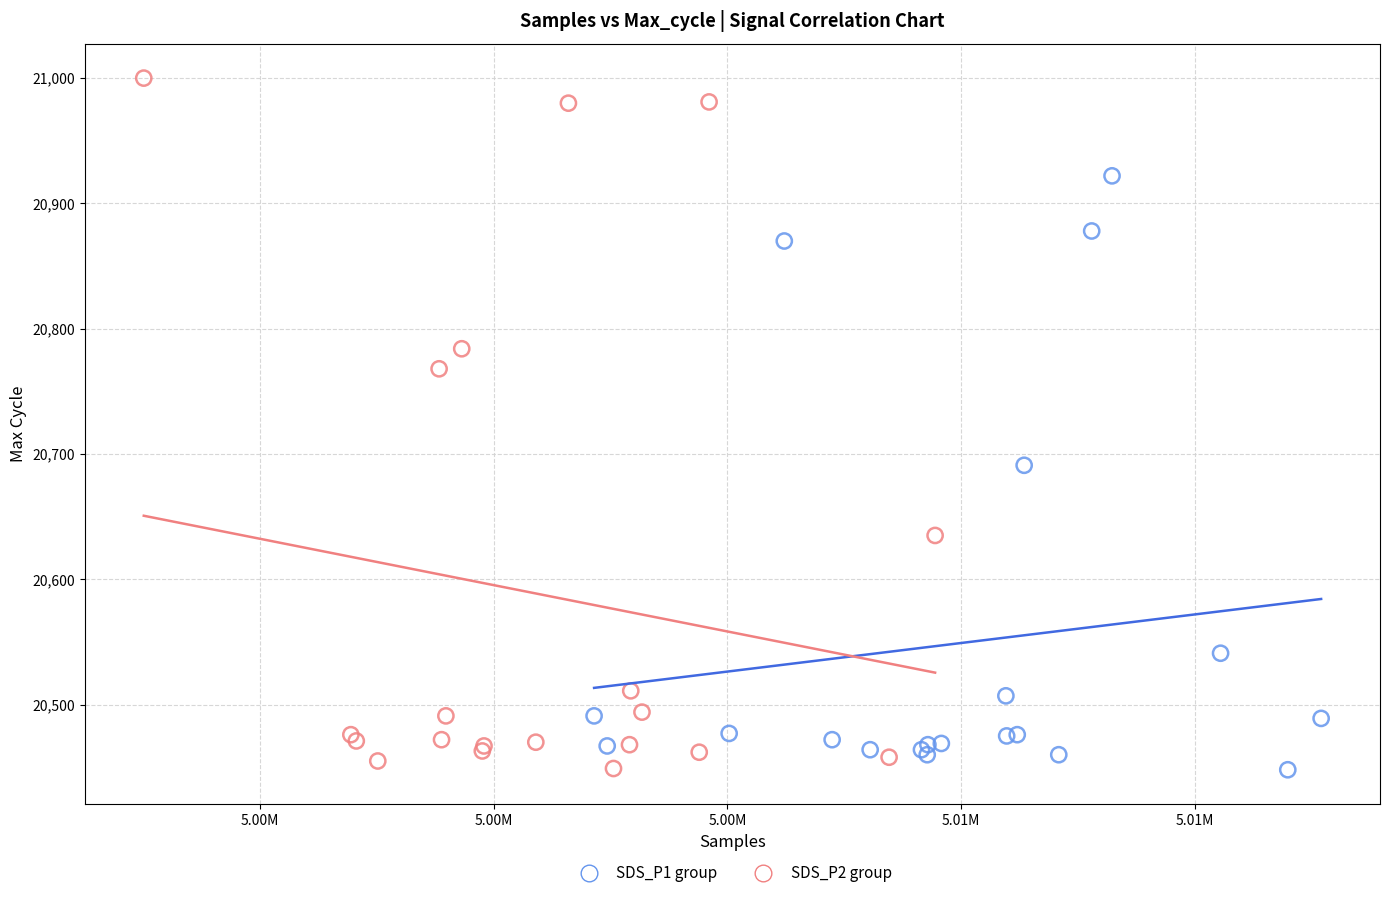

Which series has the widest spread of Y values?

SDS_P2 group